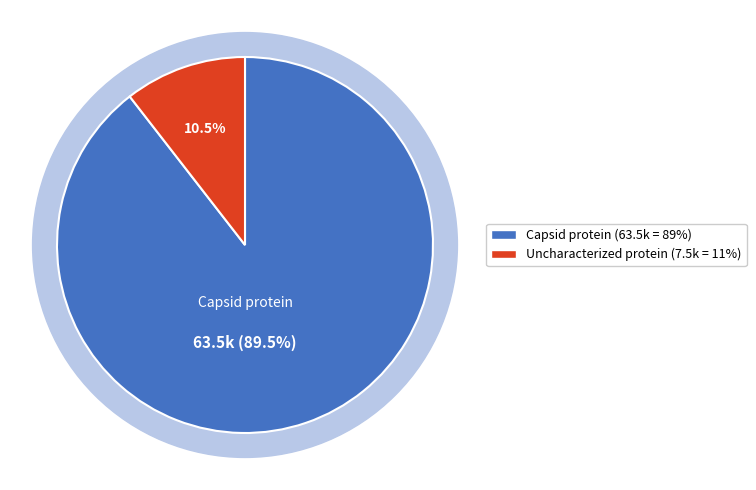

The tr|A0A291S0D7|A0A291S0D7_9VIRU Uncharacterized protein slice represents 19% of the pie. True or false?

False